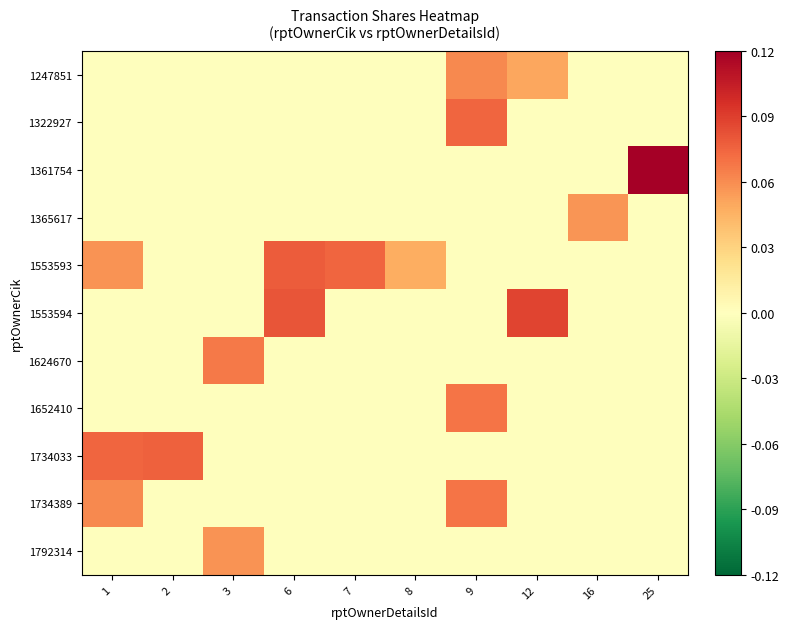

Which series has the largest total across all categories?

1553593